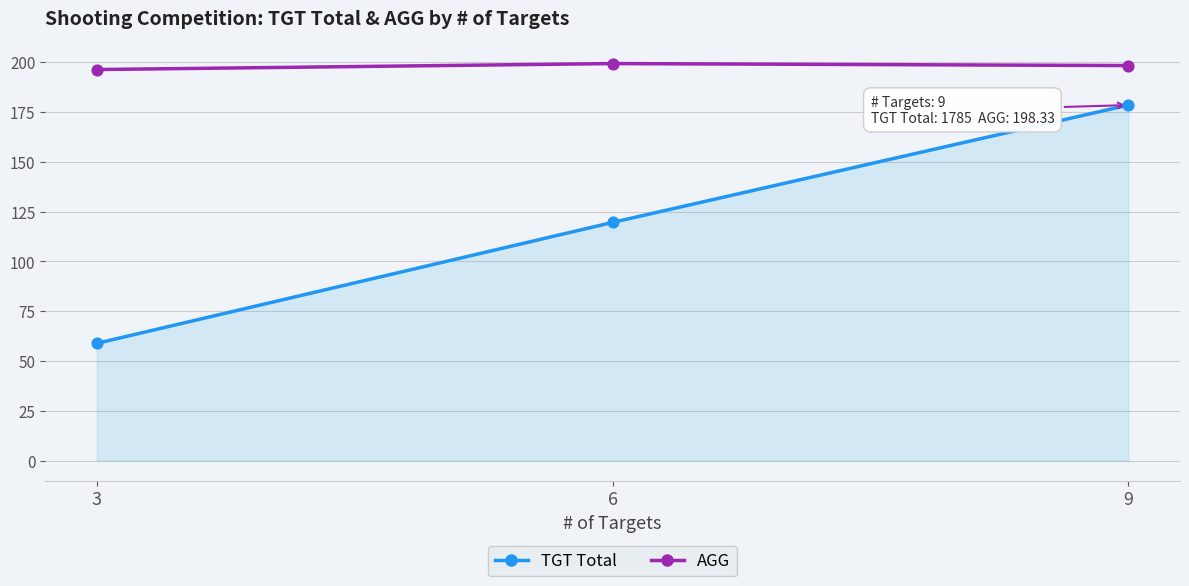

What is the total value across all series at 6?

318.9